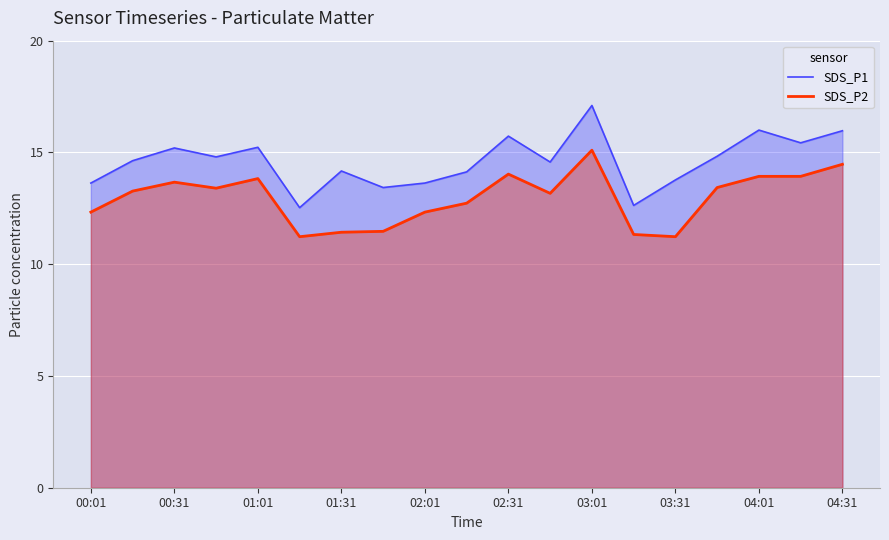

What is the lowest value of the SDS_P1 series?

12.5